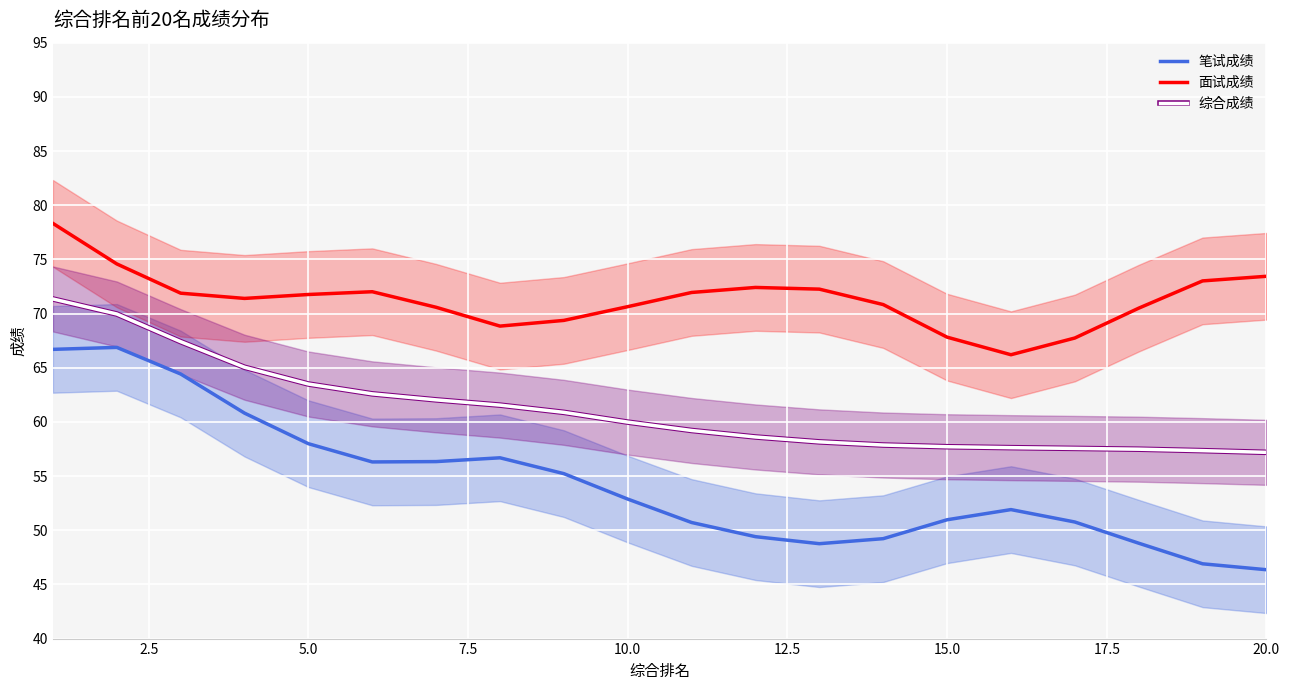

What is the minimum value for 面试成绩?

66.2